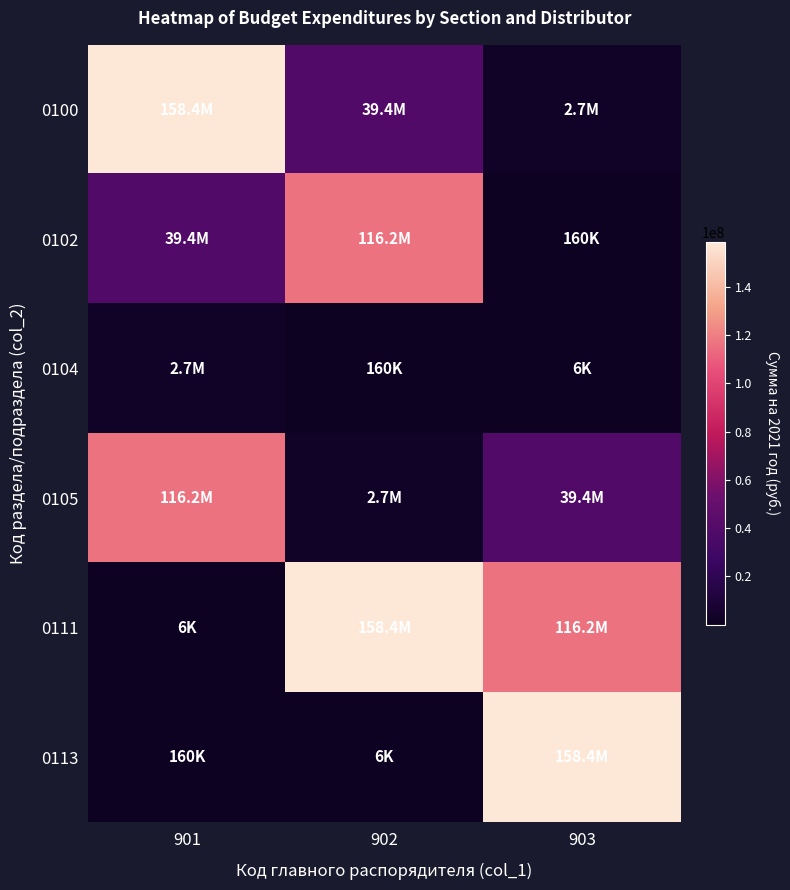

Which series has the largest range (max minus min)?

0111